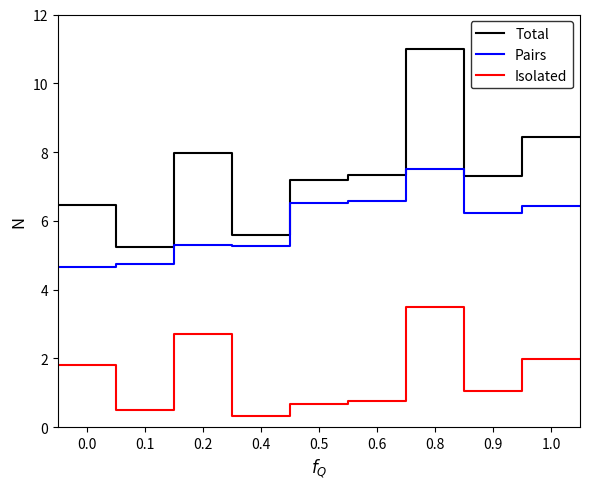

What is the difference between the maximum and minimum values in the Isolated series?

3.2